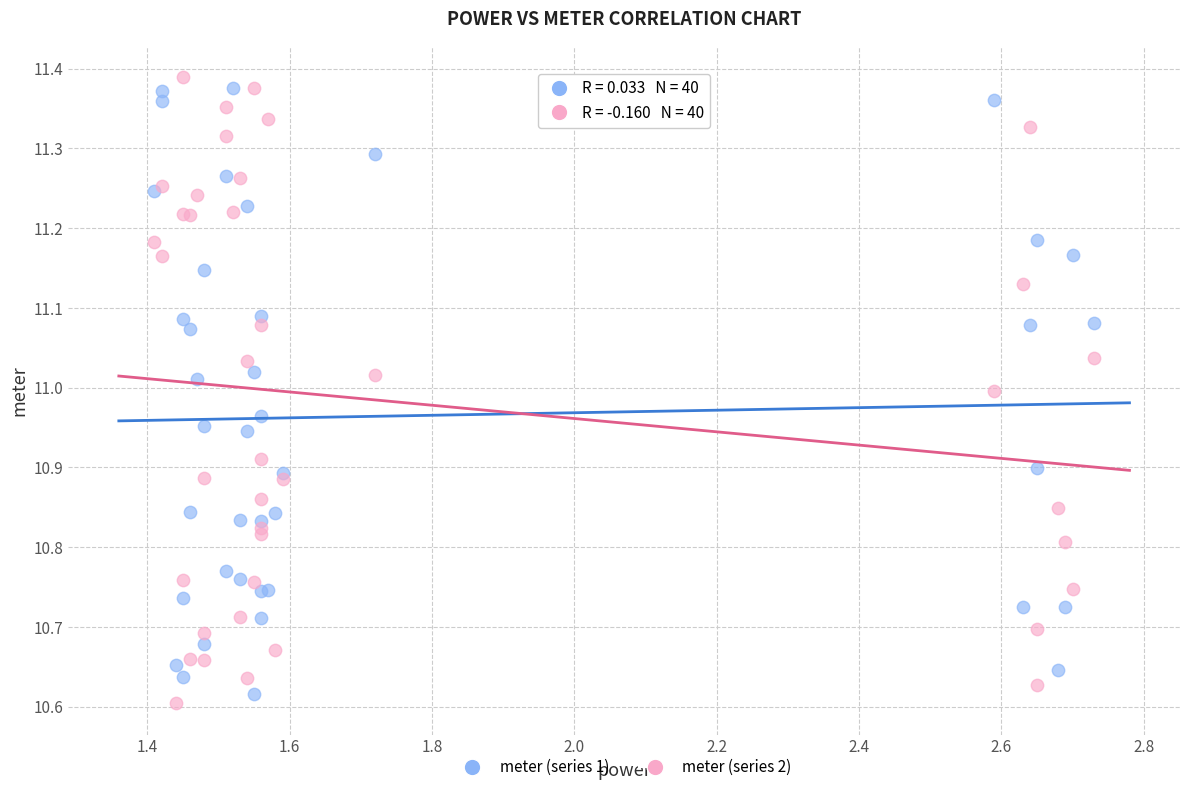

What is the X range (max minus min) for the scatter plot?

1.3